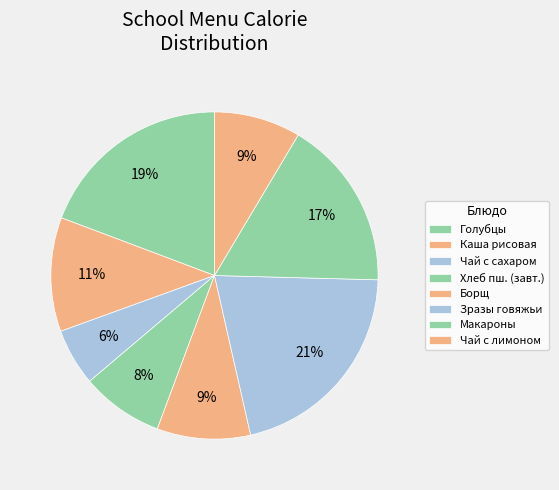

How many slices are in this pie chart?

8